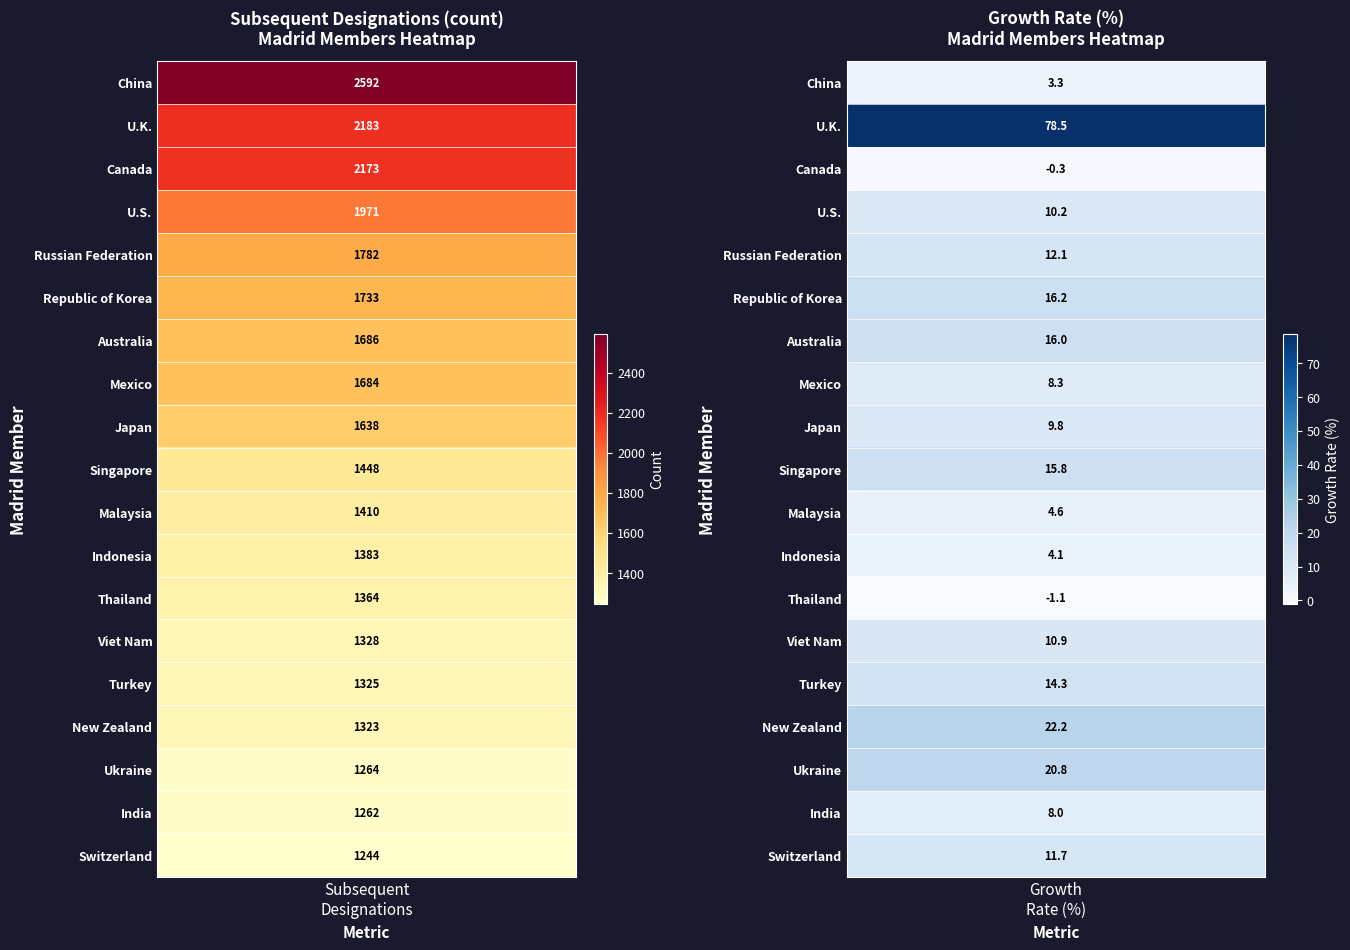

What is the total value across all series at 7?

1692.3